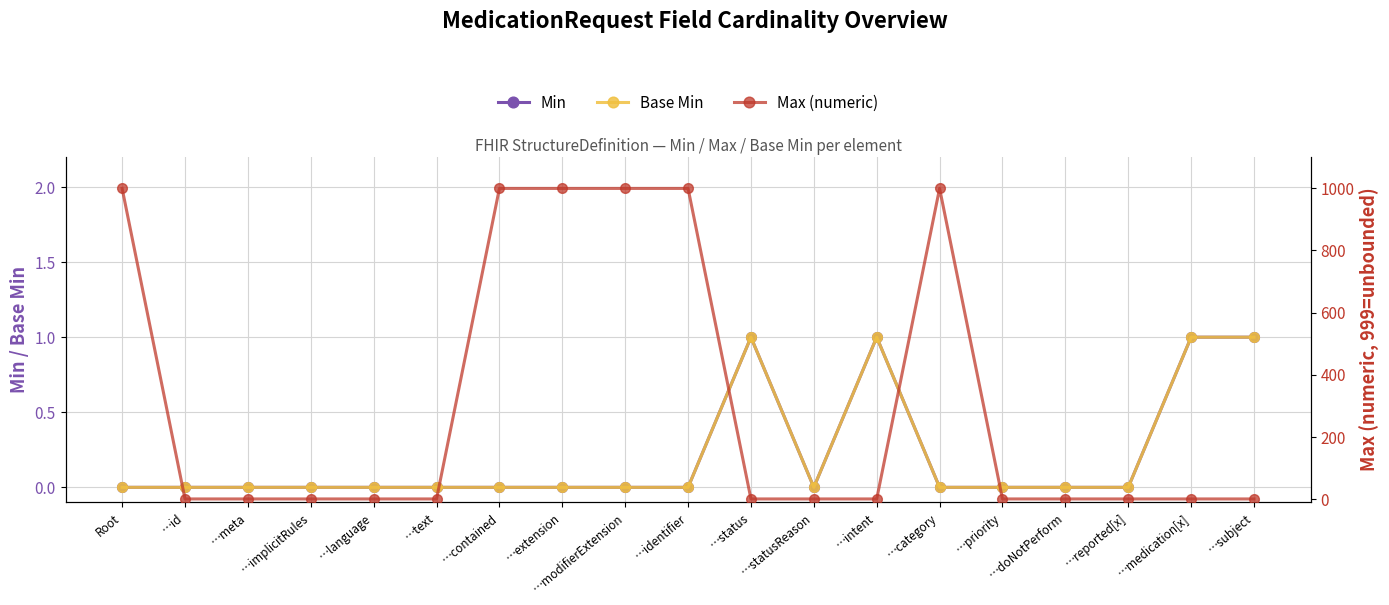

Rank the series at …contained from highest to lowest value.

Max (numeric), Min, Base Min